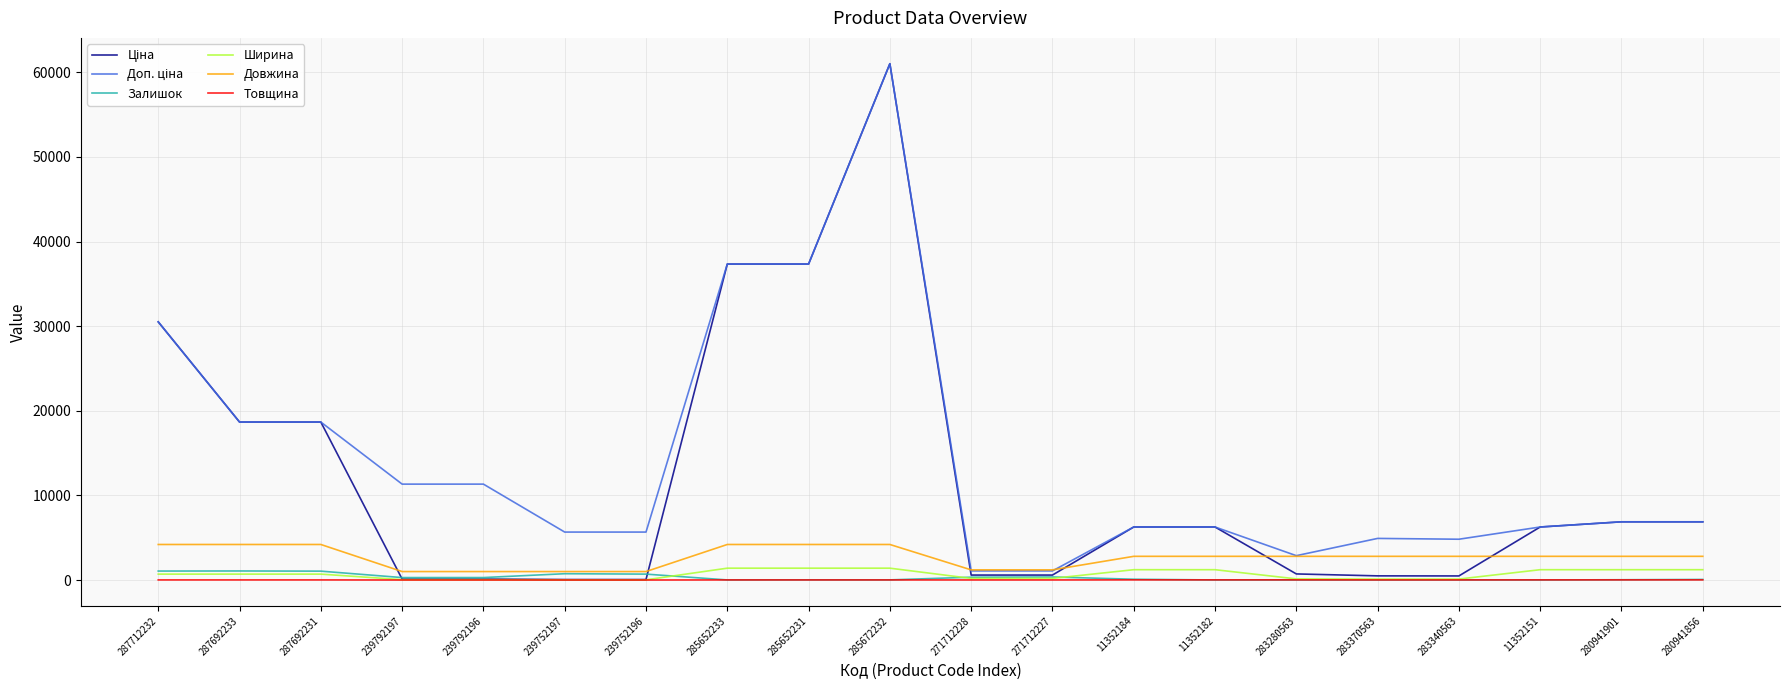

Is it true that Залишок equals 8.0 at 283370563?

True